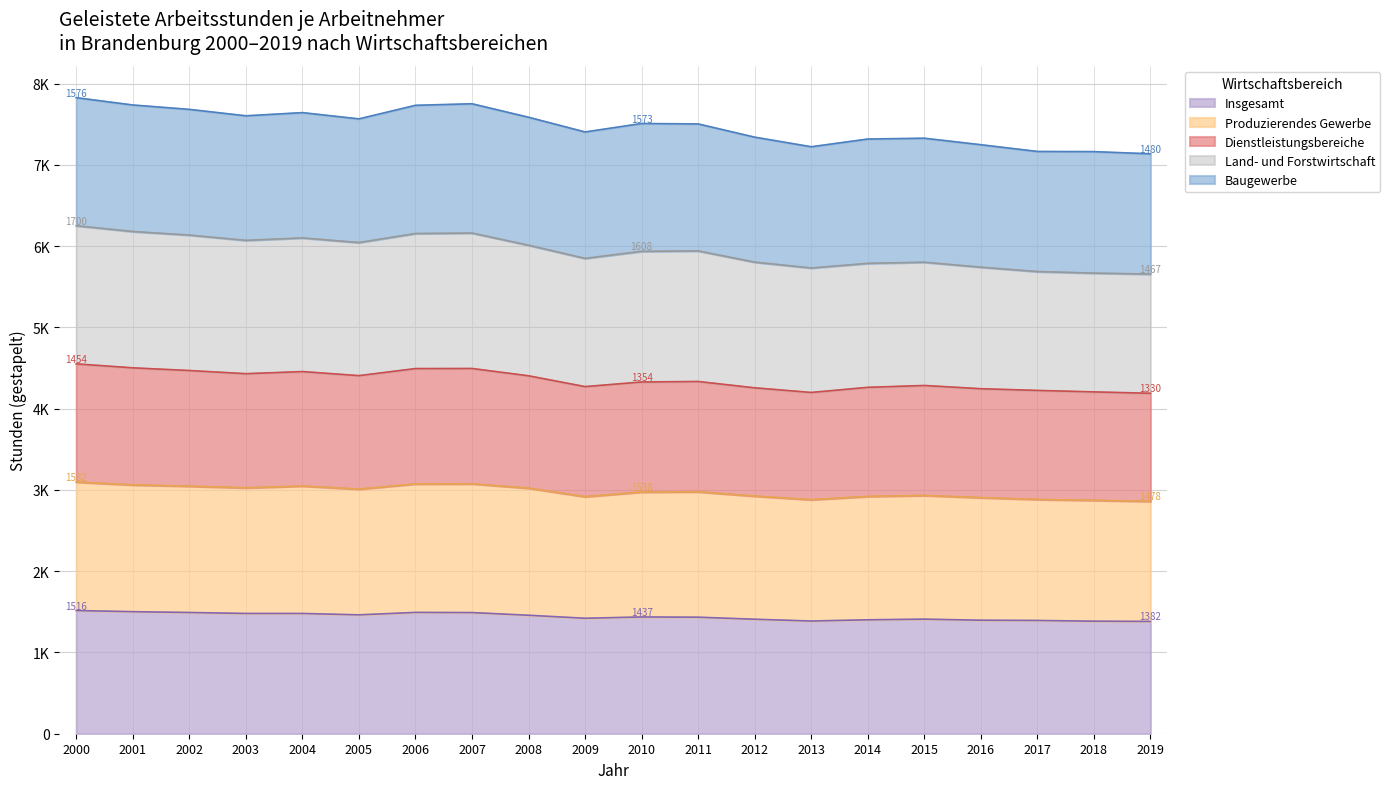

Does the chart have visible grid lines?

Yes